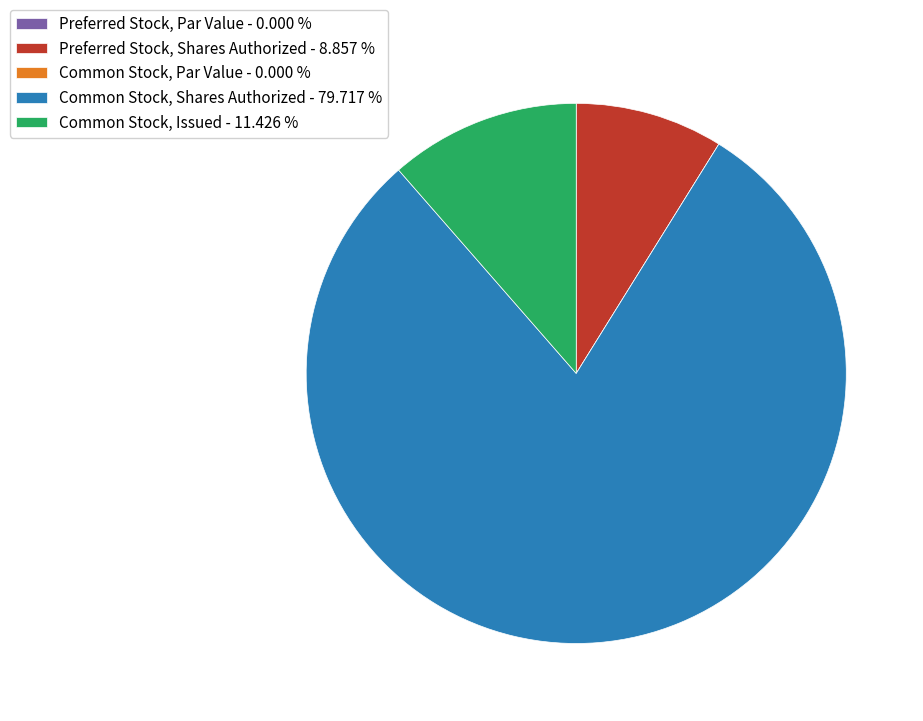

Which slice is the largest?

Common Stock, Shares Authorized - 79.717 %